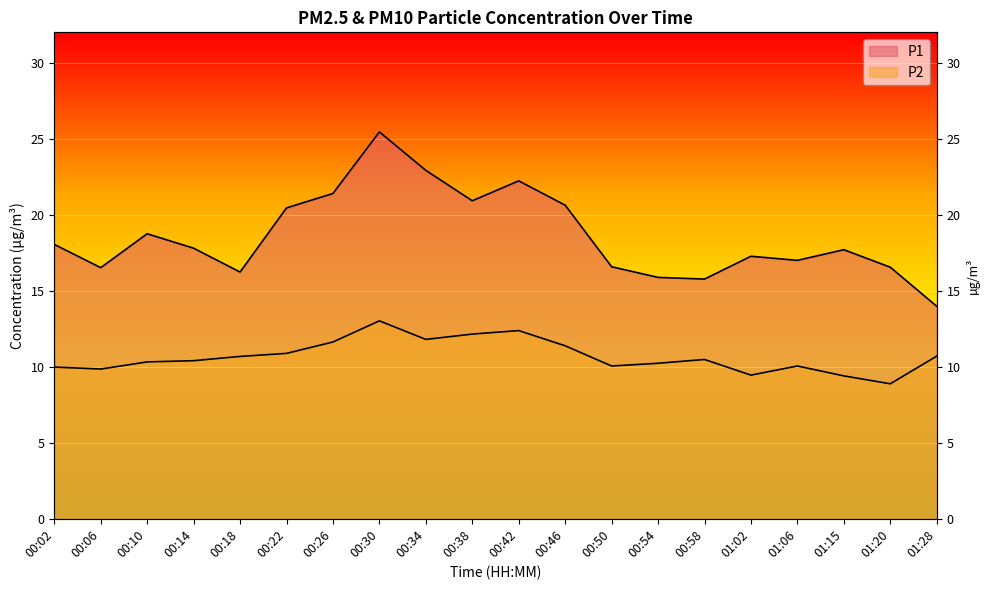

Reading left to right, extract all data points from this chart.

P1: 18.1	16.5	18.8	17.8	16.2	20.4	21.4	25.4	22.9	20.9	22.2	20.6	16.6	15.9	15.8	17.3	17.0	17.7	16.6	14.0
P2: 10.0	9.8	10.3	10.4	10.7	10.9	11.6	13.0	11.8	12.2	12.4	11.4	10.1	10.2	10.5	9.4	10.1	9.4	8.9	10.7